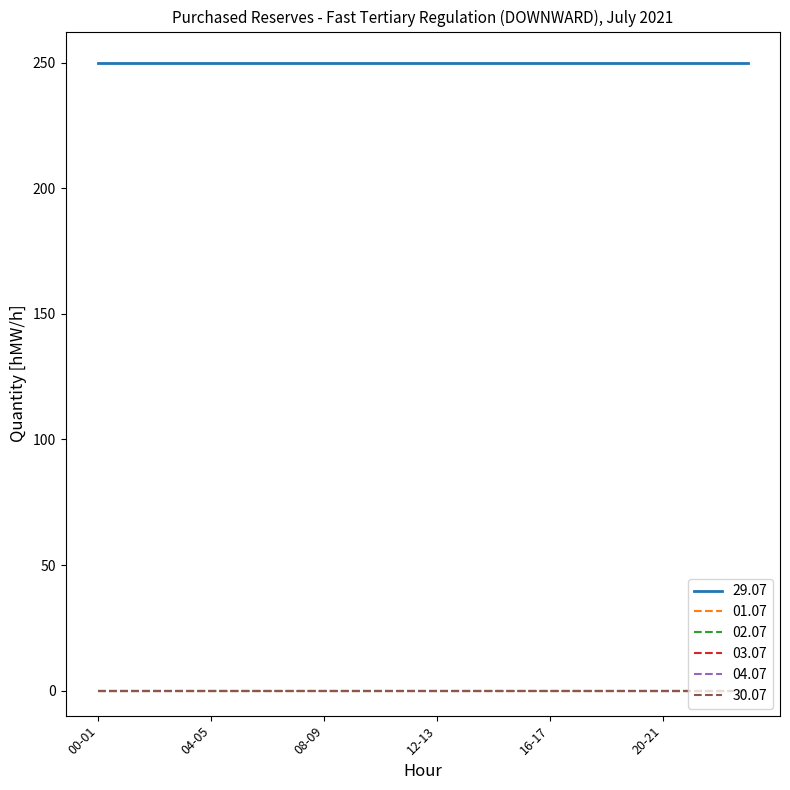

At which category does the chart reach its peak across all series?

00-01